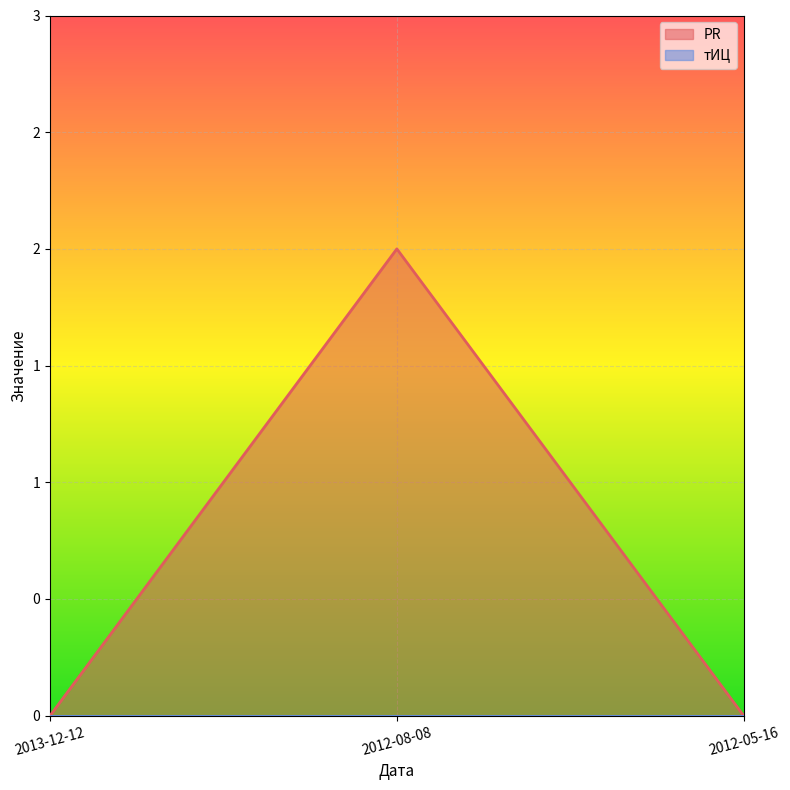

How many lines are shown in the chart?

1